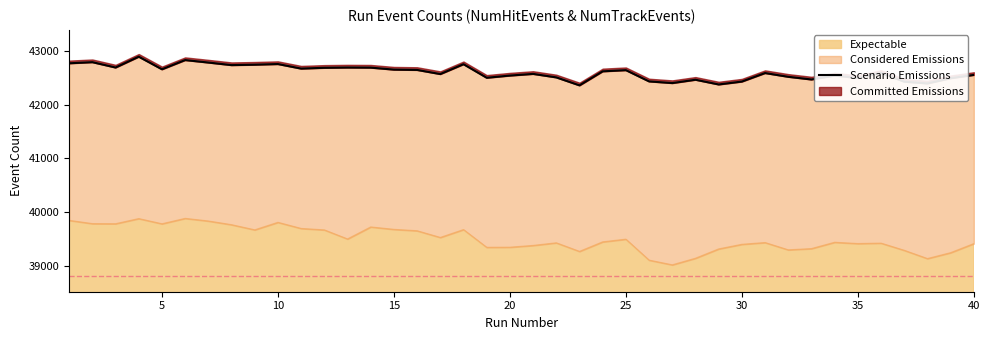

Reading right to left, what are all the values shown in this chart?

42559	42498	42400	42433	42596	42500	42548	42474	42524	42594	42435	42381	42469	42407	42438	42648	42626	42364	42513	42578	42547	42506	42759	42575	42652	42658	42695	42697	42692	42677	42762	42750	42742	42790	42836	42664	42899	42697	42797	42776